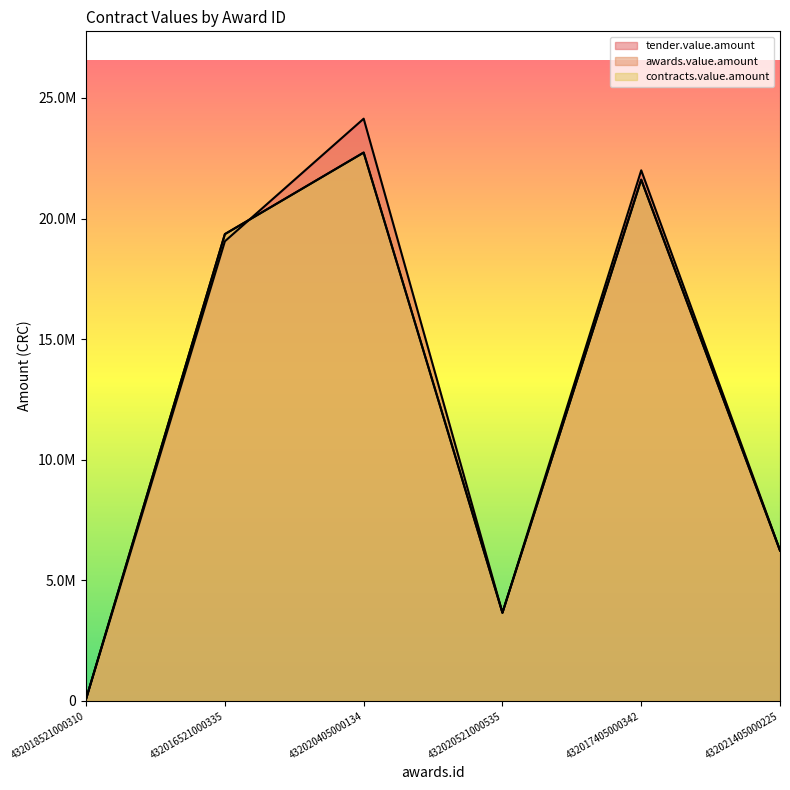

Reading right to left, what are all the values shown in this chart?

tender.value.amount: 6250000.0	22000000.0	3658940.0	24140947.9	19058666.3	91185.0
awards.value.amount: 6236778.6	21611080.5	3658940.0	22736671.9	19356033.1	91185.0
contracts.value.amount: 6236778.6	21611080.5	3658940.0	22736671.9	19356033.1	91185.0